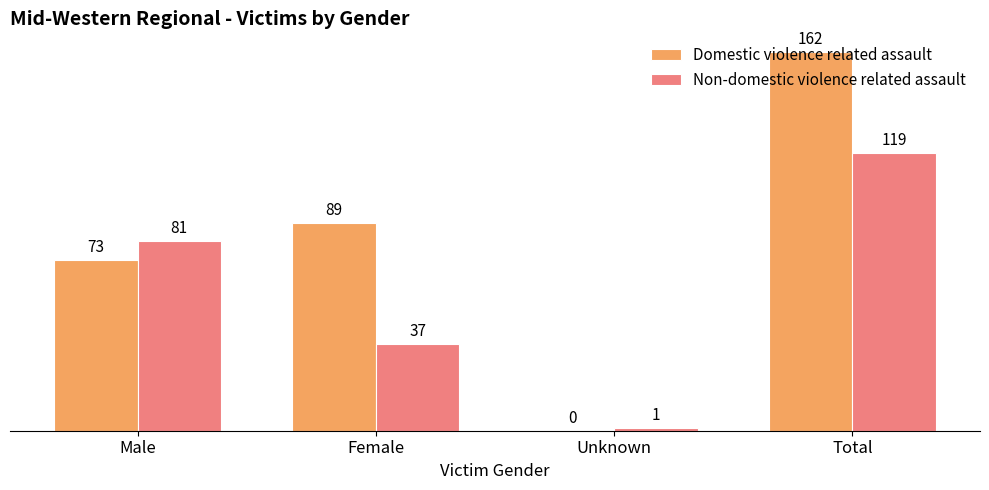

What is the total value across all series at Female?

126